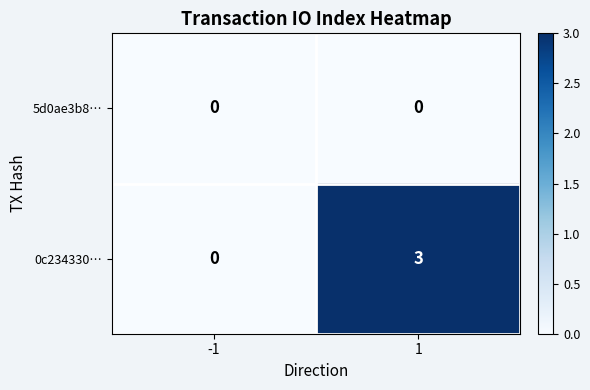

What is the difference between the maximum and minimum values in the 0c234330… series?

3